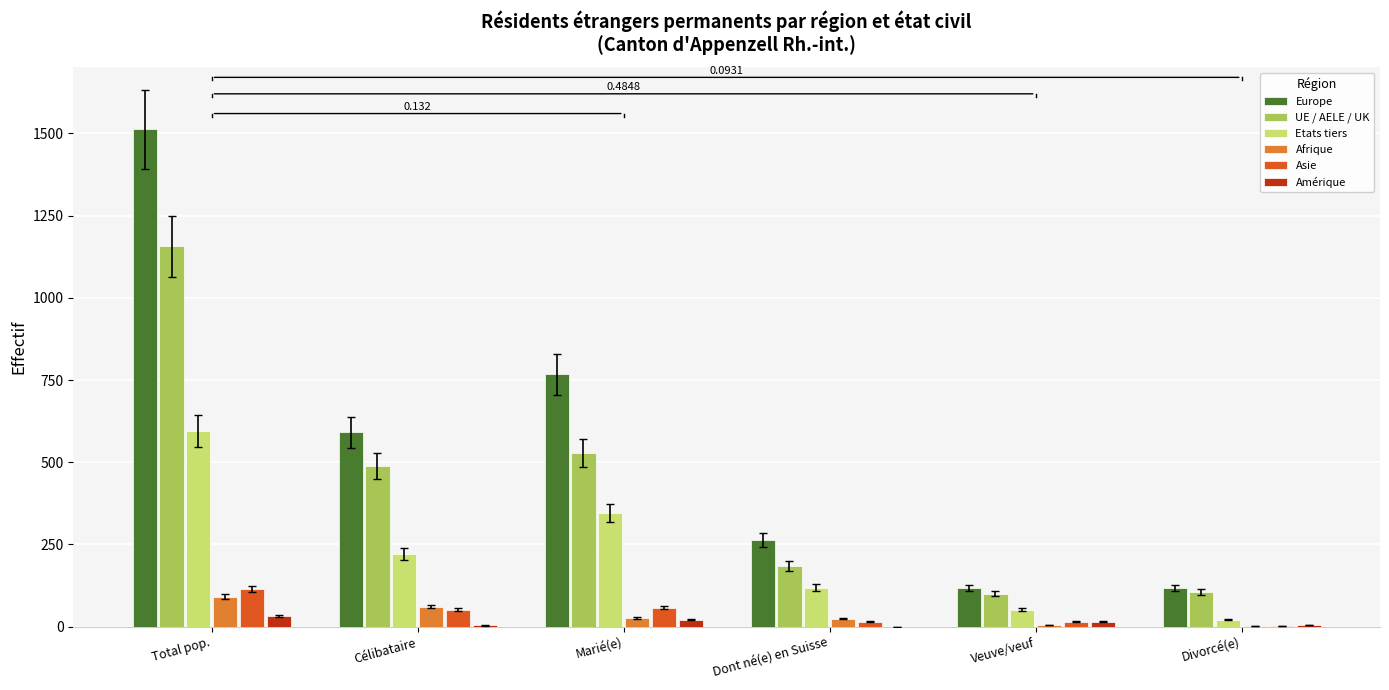

Which series has the largest total across all categories?

Europe